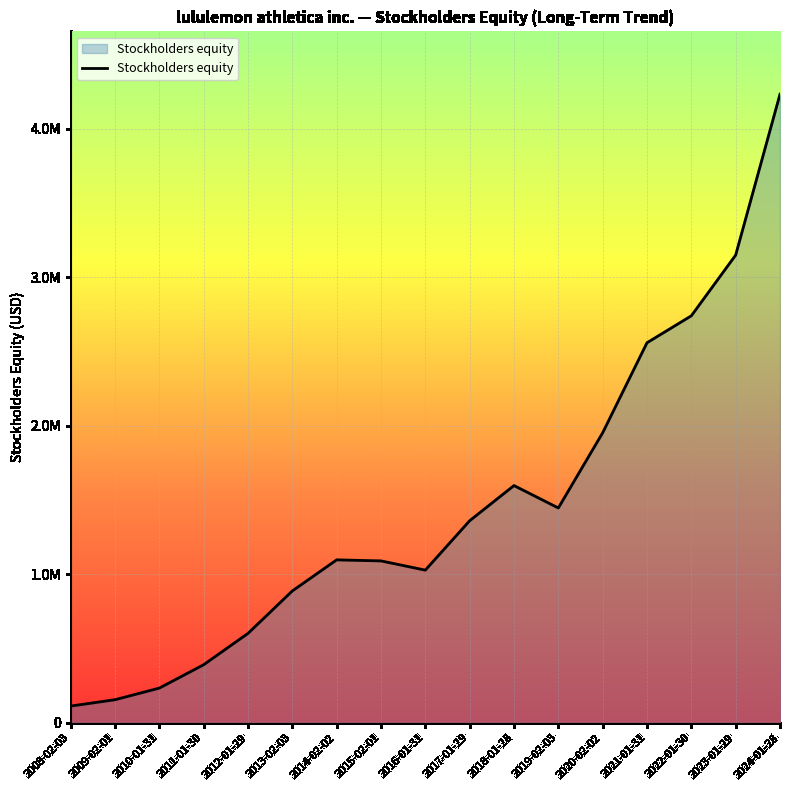

Which category has the highest value across all series?

2024-01-28